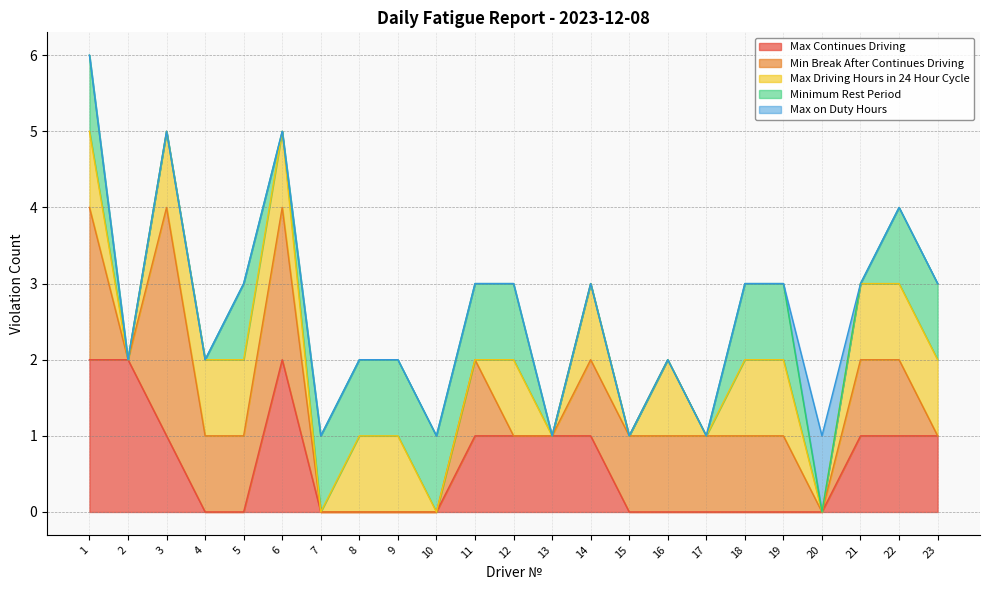

True or false: Max Driving Hours in 24 Hour Cycle has more than 2 interior local peaks.

True